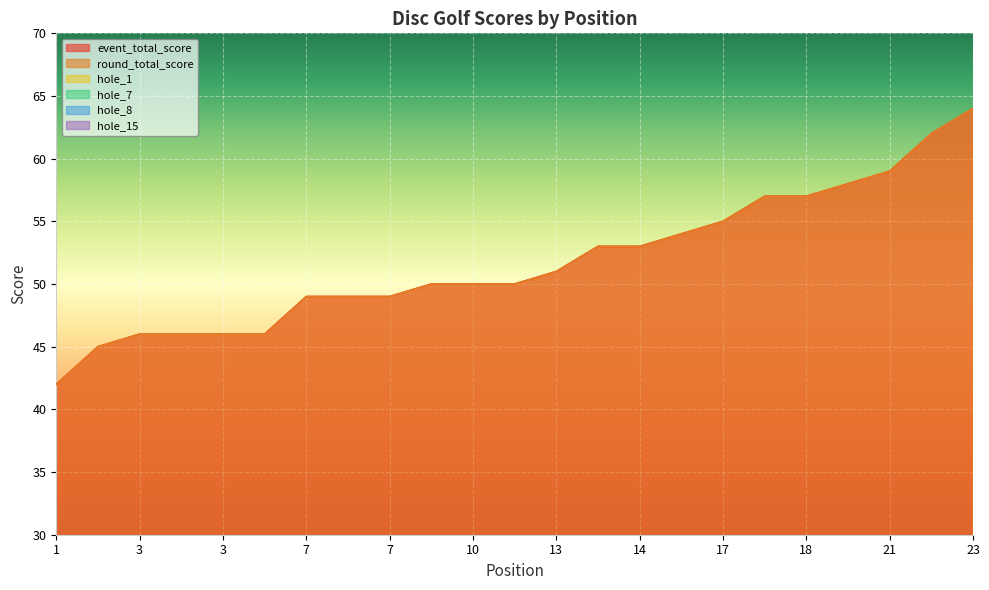

The value of hole_8 at 10 is 3. True or false?

True